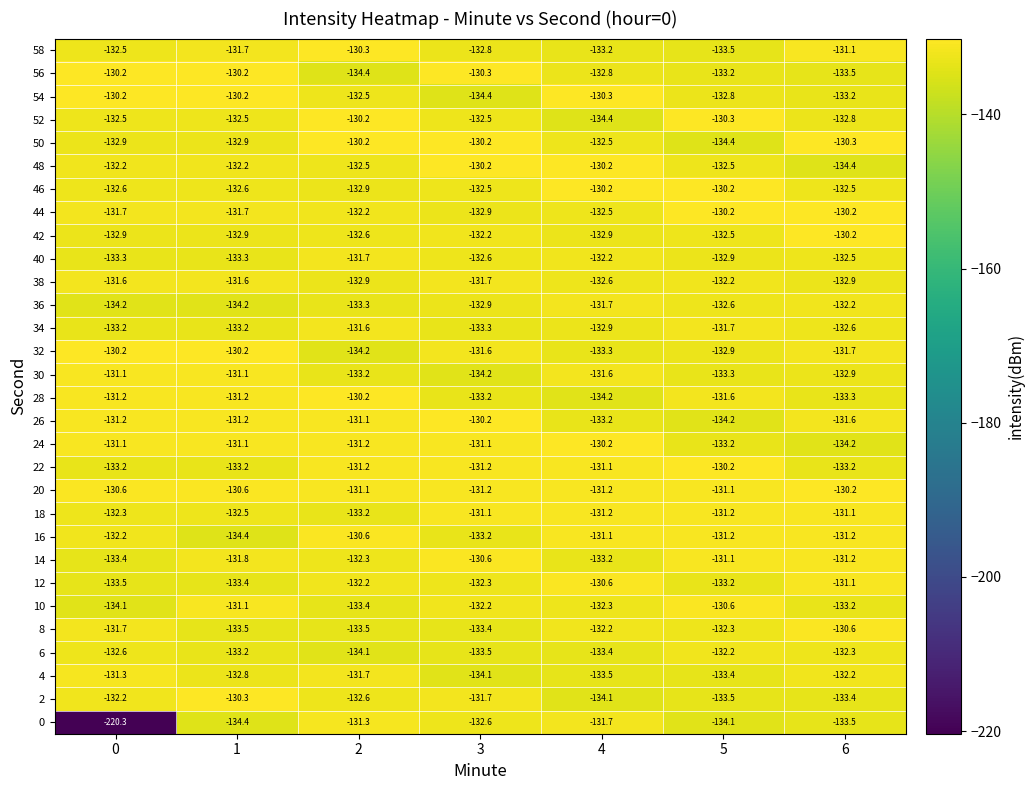

At which label is 4 closest to -132?

6